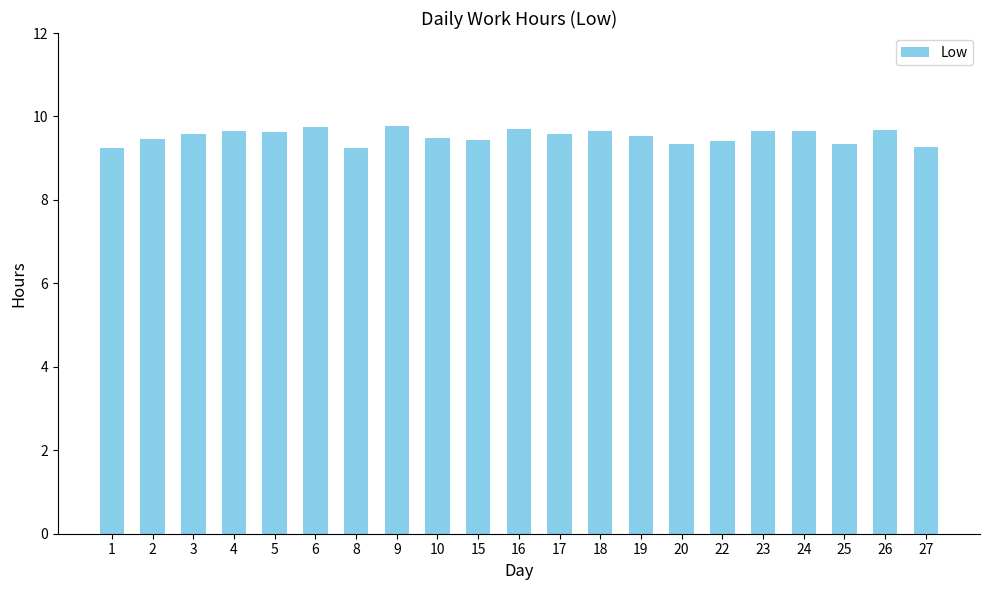

What is the average value?

9.5